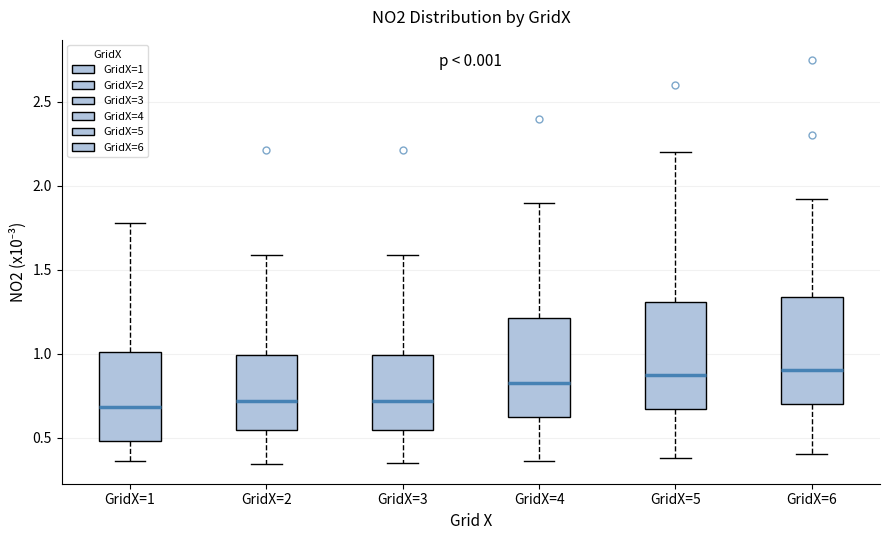

Reading left to right, read every box against the y-axis: the position of its median line, the range the box covers, and the ends of its whiskers. The values are not printed on the chart, so give them approximately, as read against the axis.

GridX=1: median 0.70, box 0.50 to 1.00, whiskers 0.35 to 1.80
GridX=2: median 0.70, box 0.55 to 1.00, whiskers 0.35 to 1.60
GridX=3: median 0.70, box 0.55 to 1.00, whiskers 0.35 to 1.60
GridX=4: median 0.85, box 0.65 to 1.20, whiskers 0.35 to 1.90
GridX=5: median 0.90, box 0.65 to 1.30, whiskers 0.40 to 2.20
GridX=6: median 0.90, box 0.70 to 1.35, whiskers 0.40 to 1.90